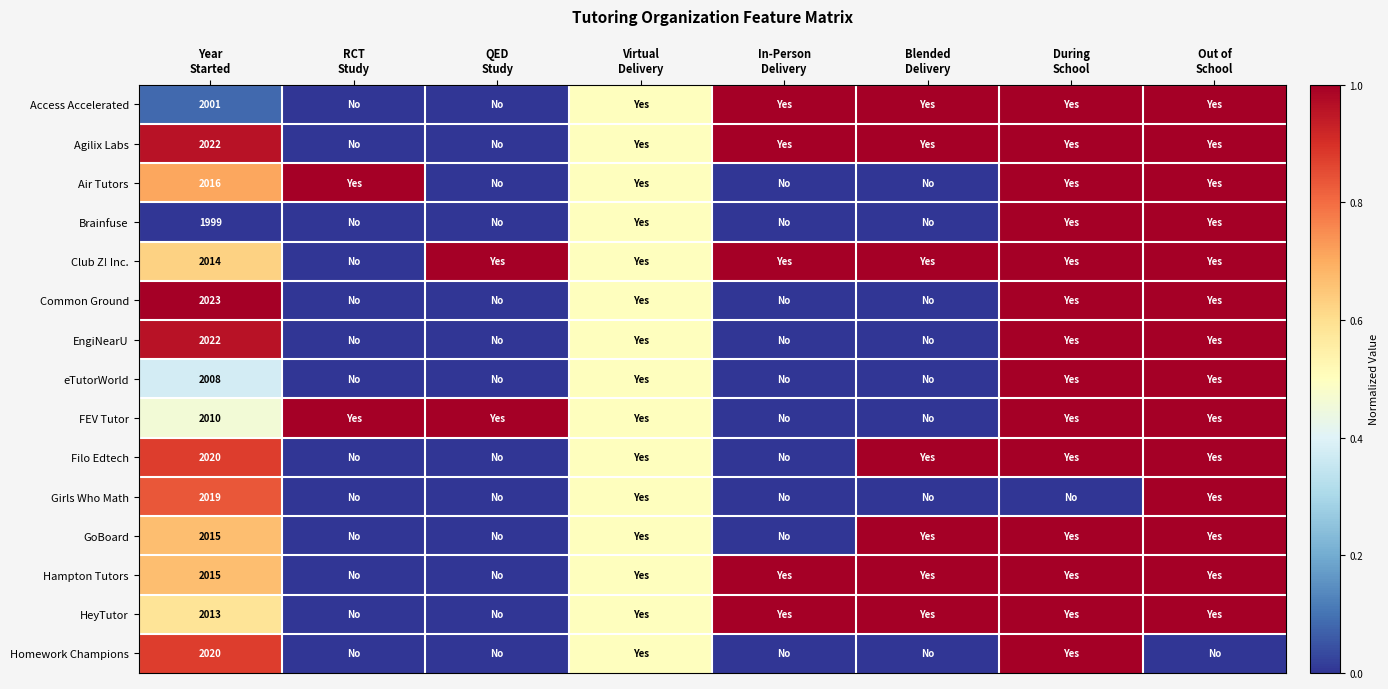

Is it true that Air Tutors equals -0.4 at QED Study?

False